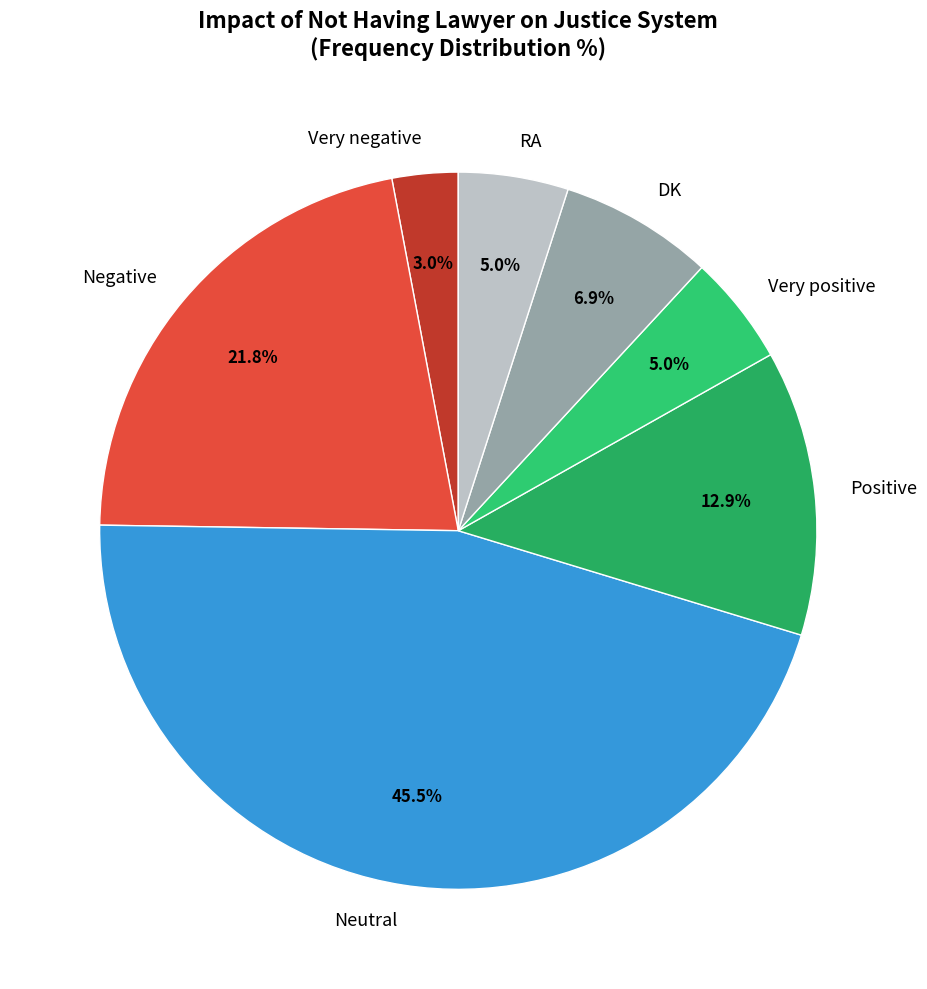

How many slices are in this pie chart?

7